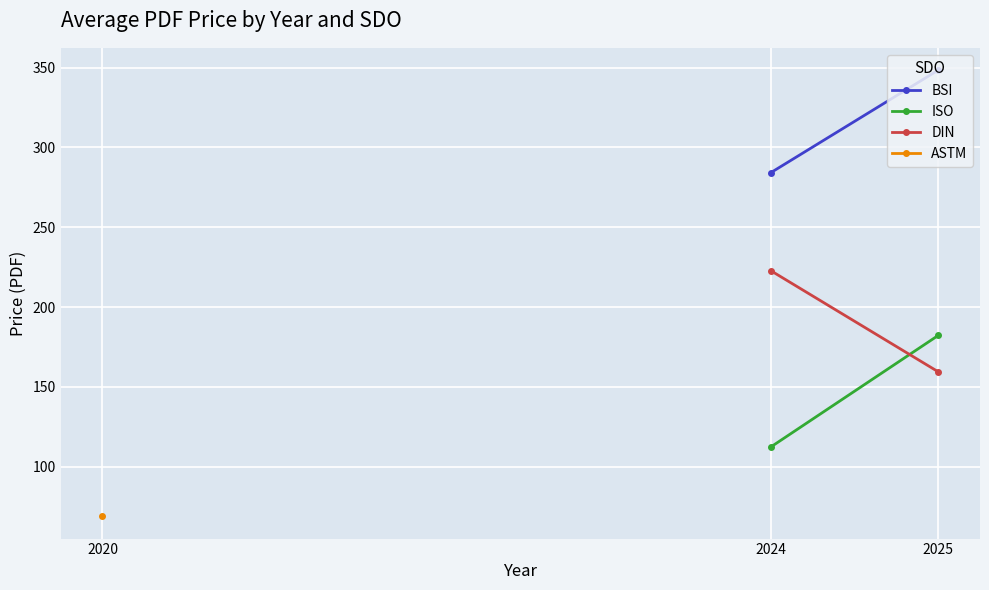

How many data points in BSI are above 348?

1